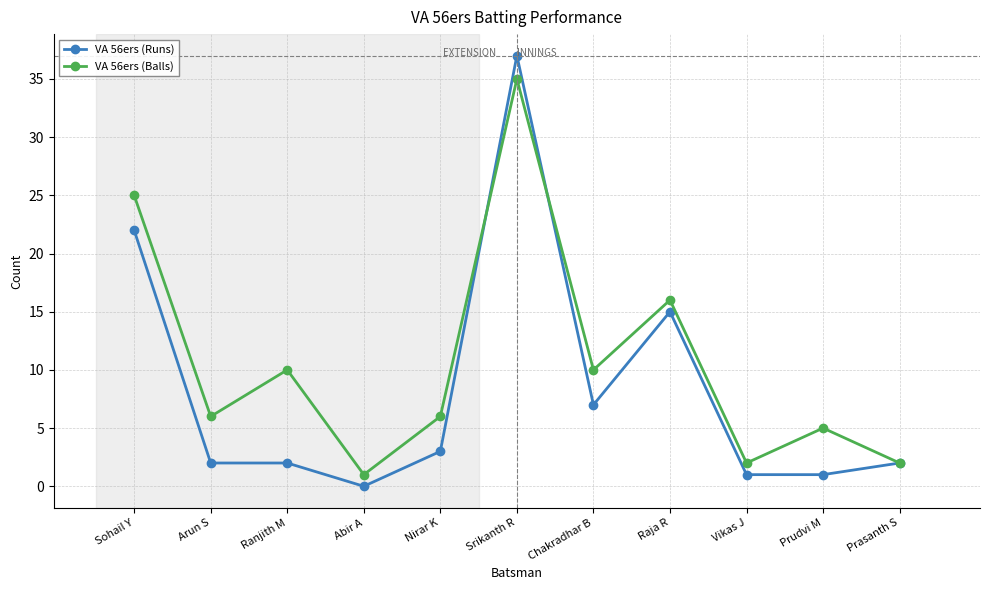

What is the highest value of the VA 56ers (Runs) series?

37